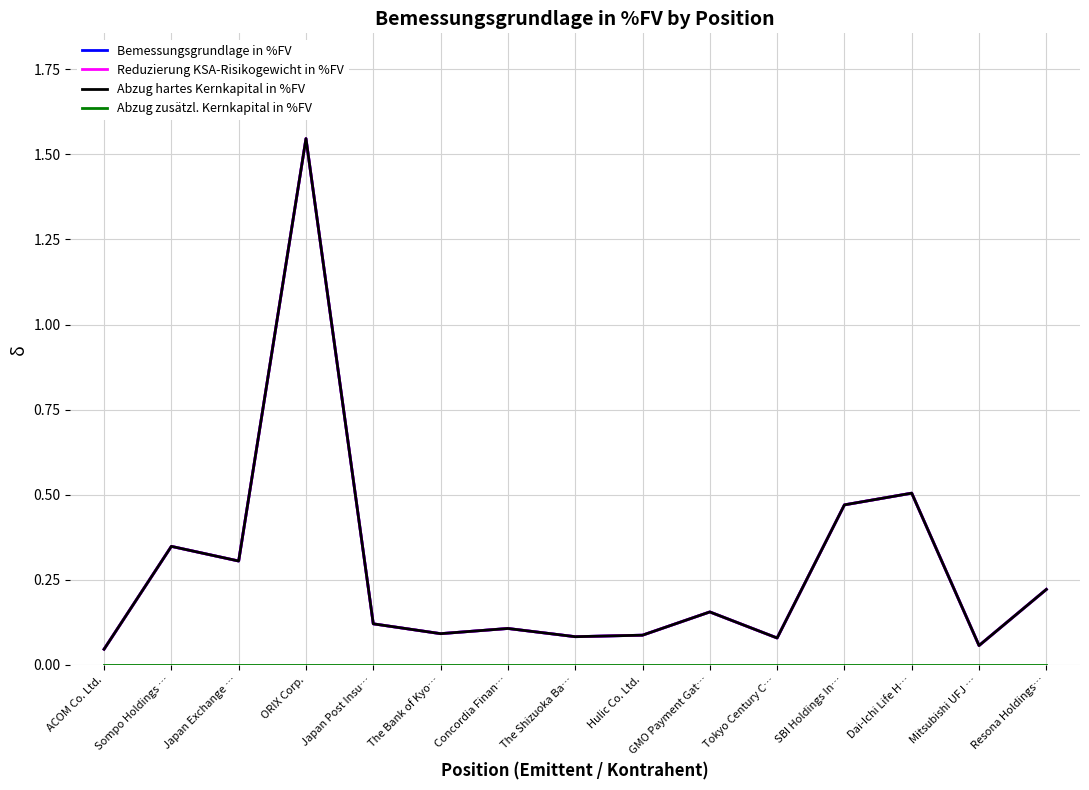

What is the sum of all Abzug hartes Kernkapital in %FV values?

4.2